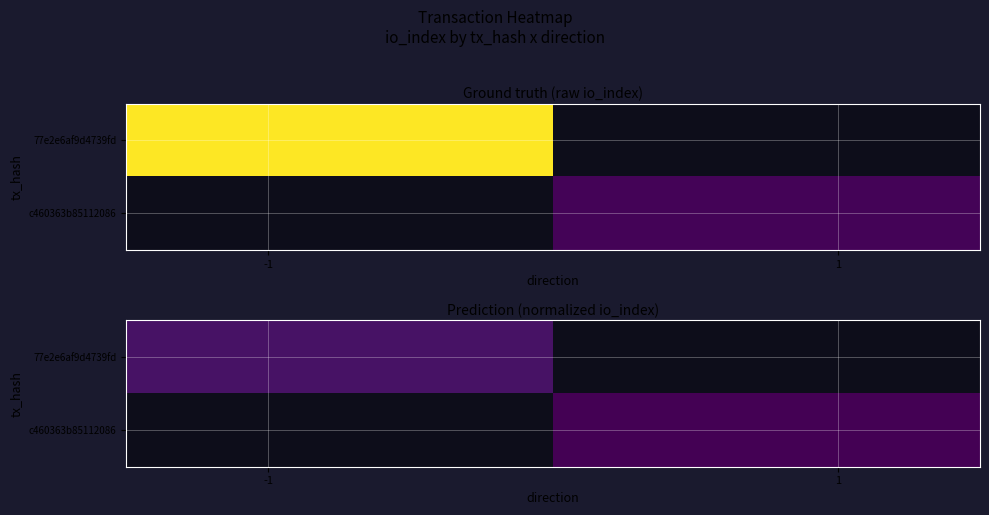

Rank the series by their maximum value, from highest to lowest.

77e2e6af9d4739fd, c460363b85112086